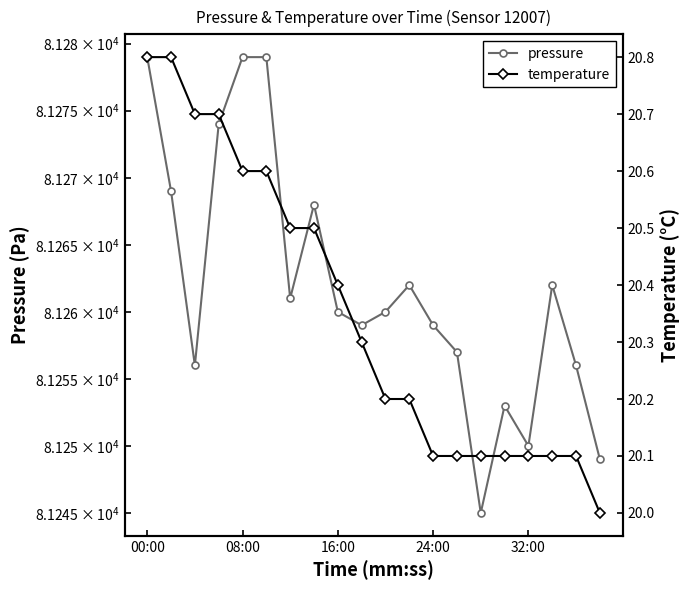

Count the temperature values in the range 20 to 21.

20